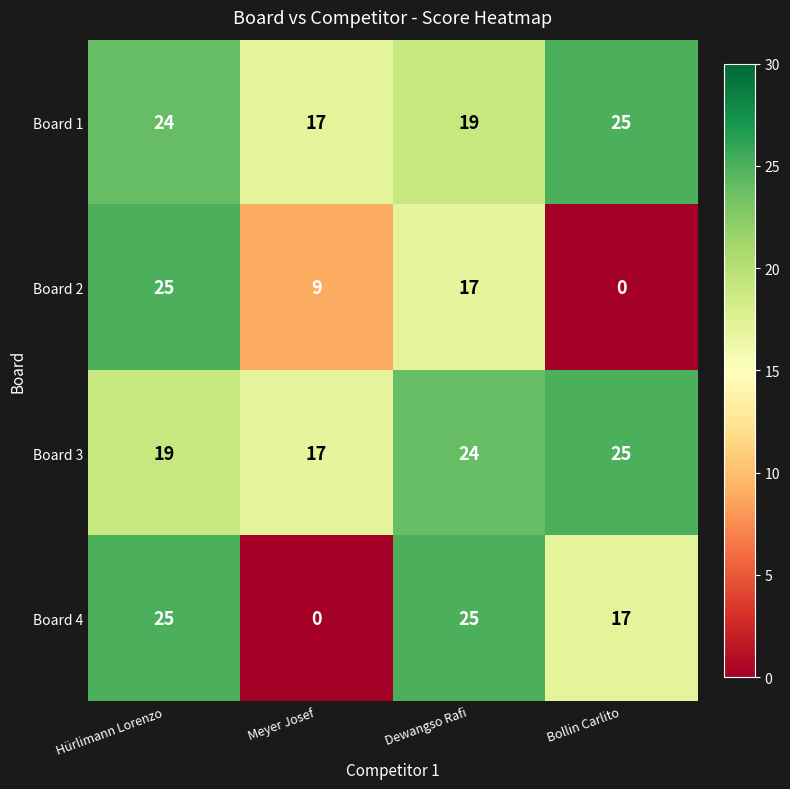

At which category is the sum across all series the highest?

Hürlimann Lorenzo